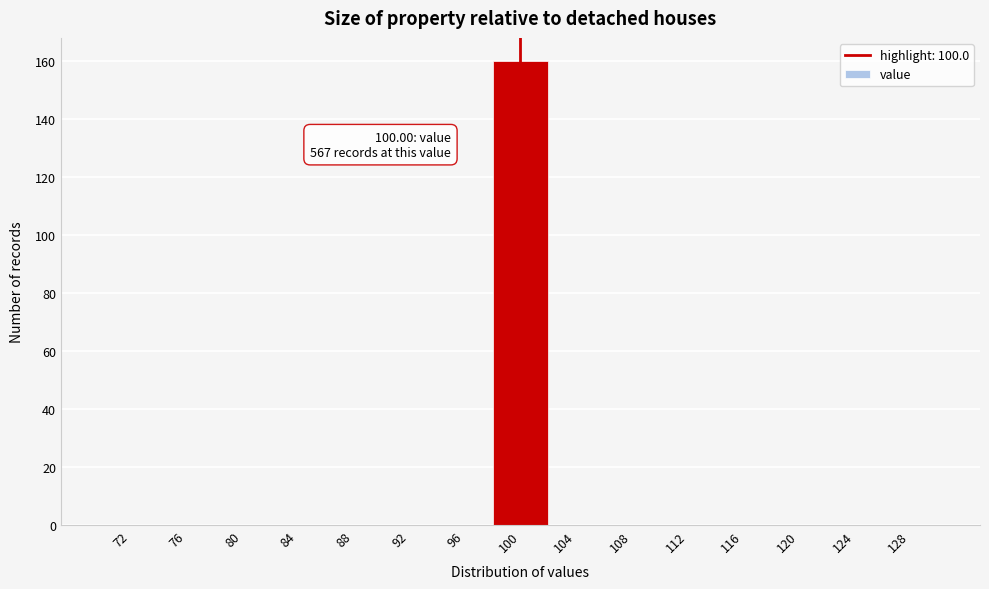

Over which range of the x-axis is the bar tallest?

98 to 102